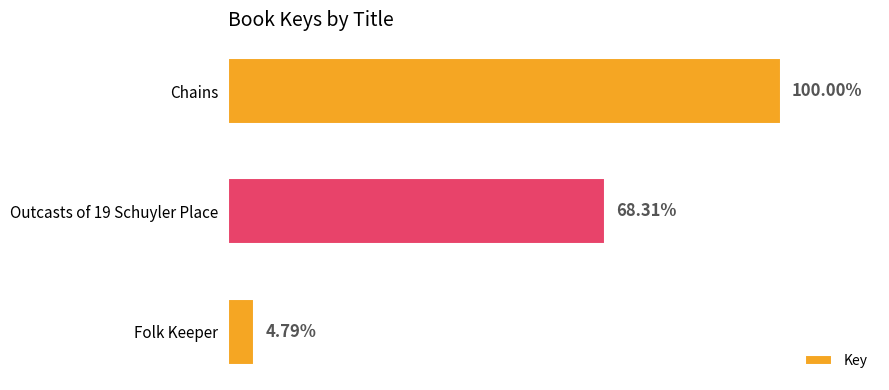

Are the bars horizontal?

Yes